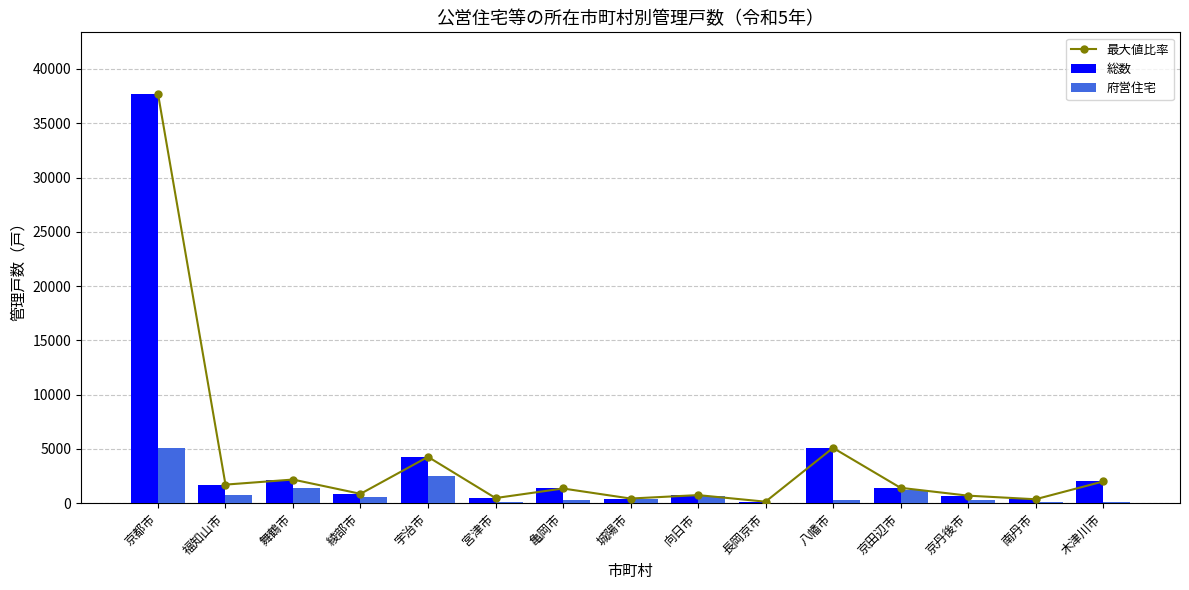

The value of 最大値比率 at 長岡京市 is 137.0. True or false?

True